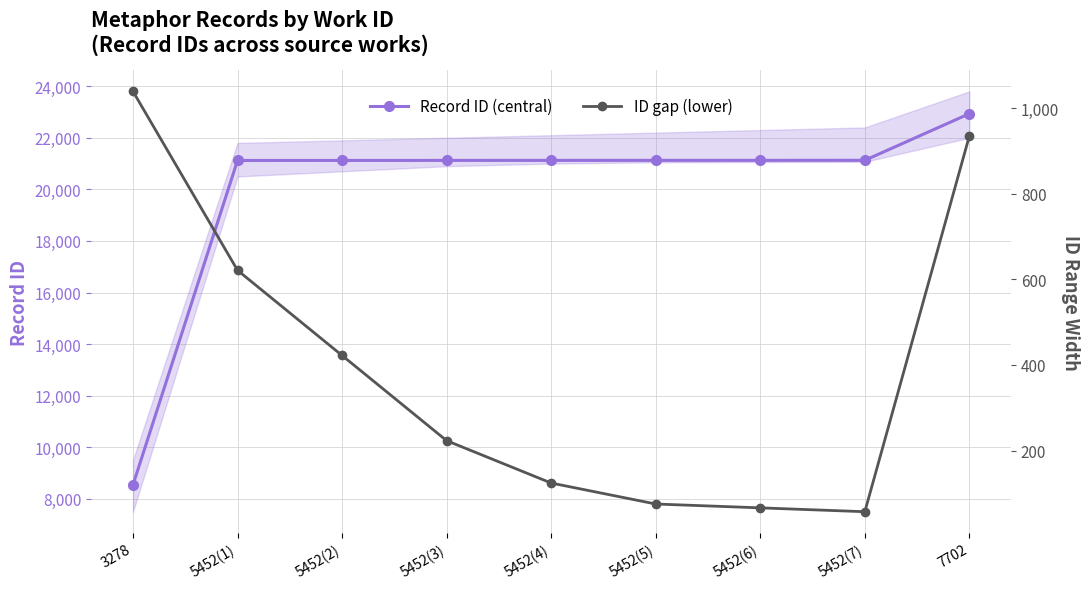

What is the minimum value for Record ID (central)?

8539